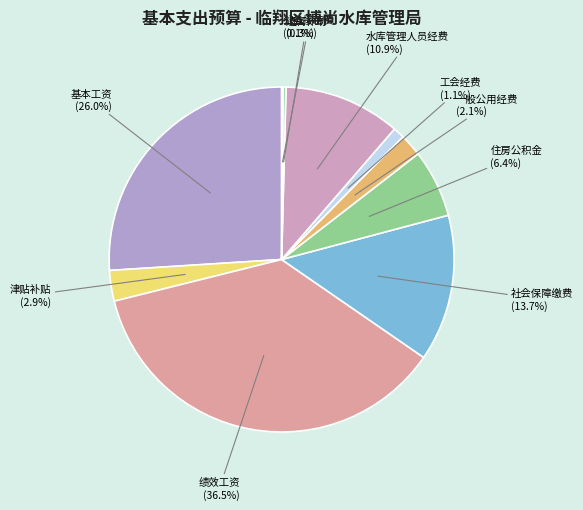

True or false: 一般公用经费 accounts for 11% of the total.

False